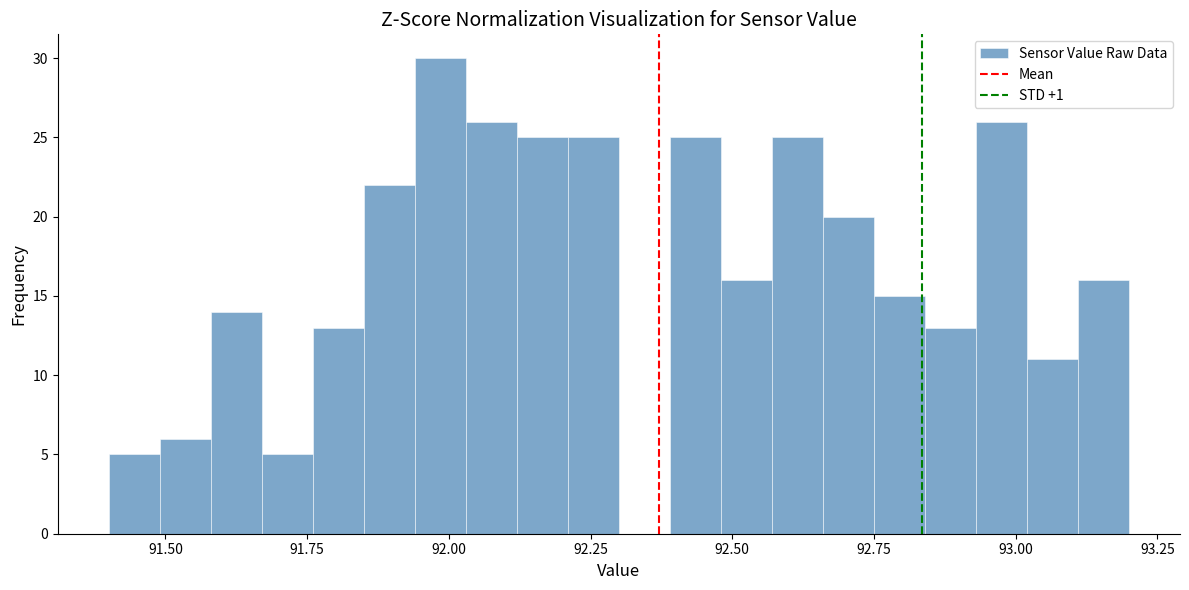

Read against the x-axis, roughly where is the centre of the tallest bar?

92.00